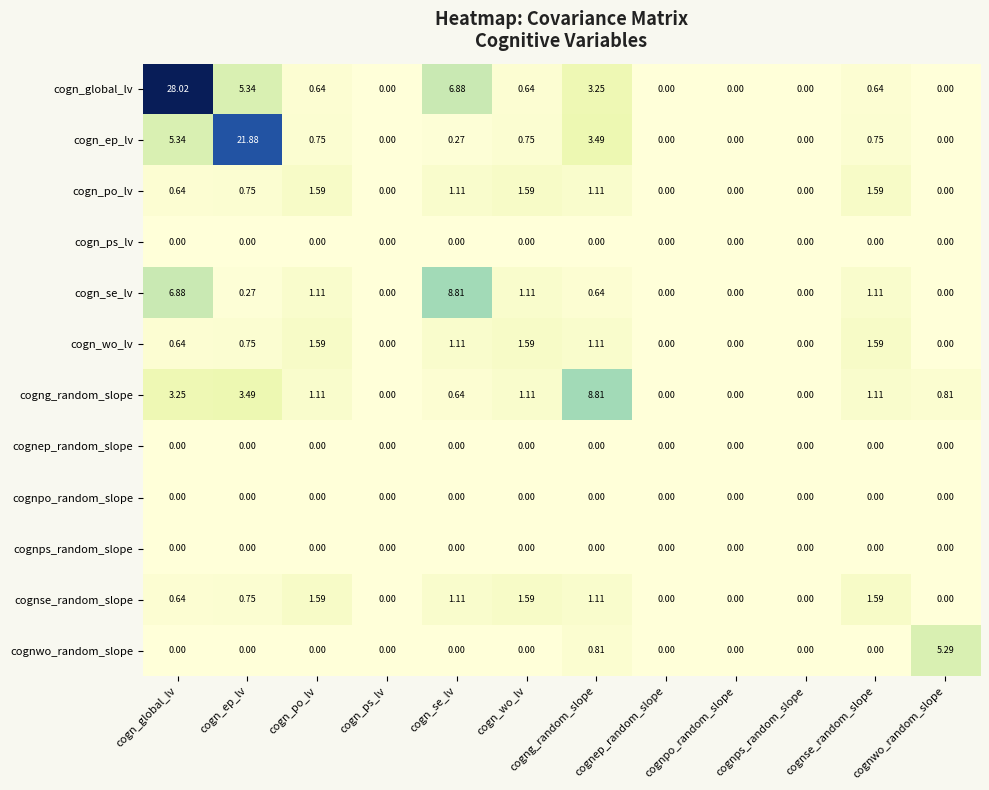

Which series has the widest spread of values?

cogn_global_lv